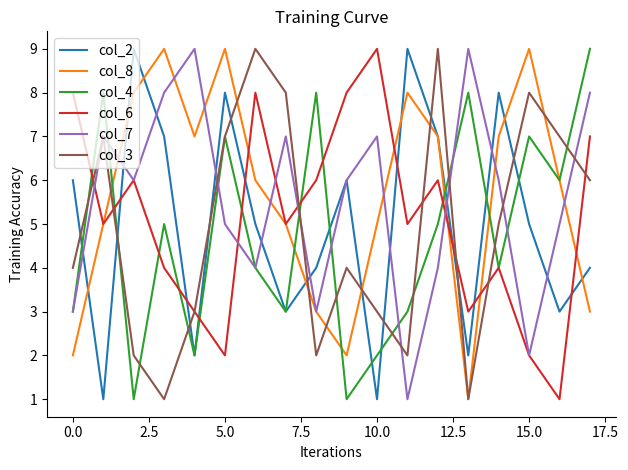

True or false: col_2 and col_6 cross at least once.

True